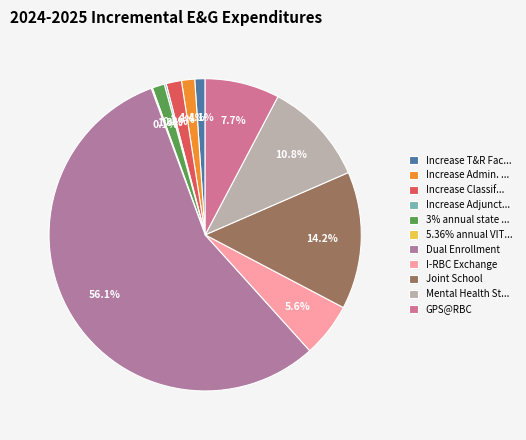

What percentage is the Joint School slice, to the nearest percent?

14%